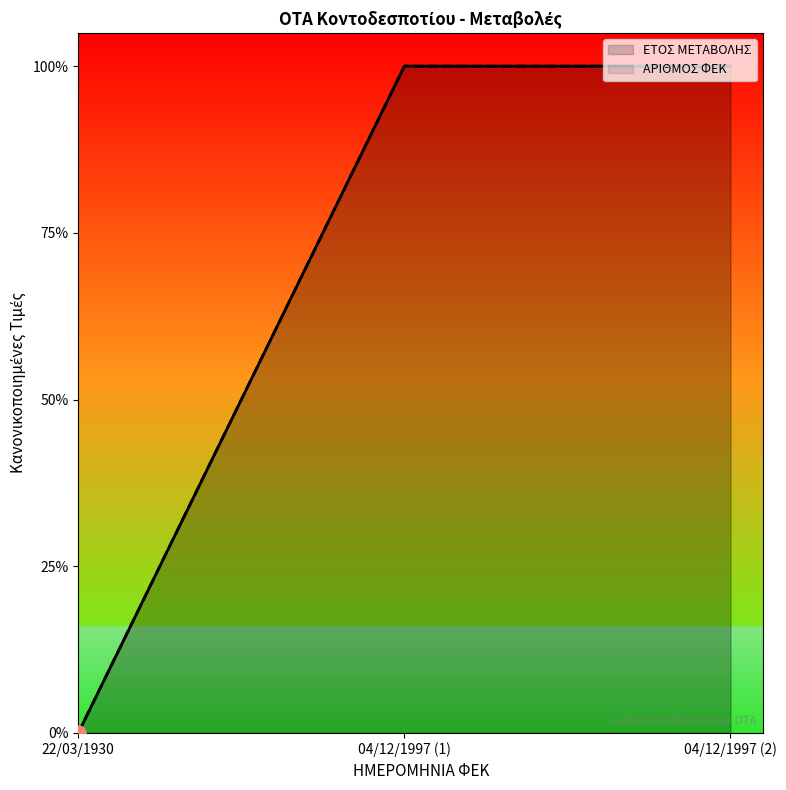

What are all the series names shown in the legend?

ΕΤΟΣ ΜΕΤΑΒΟΛΗΣ, ΑΡΙΘΜΟΣ ΦΕΚ